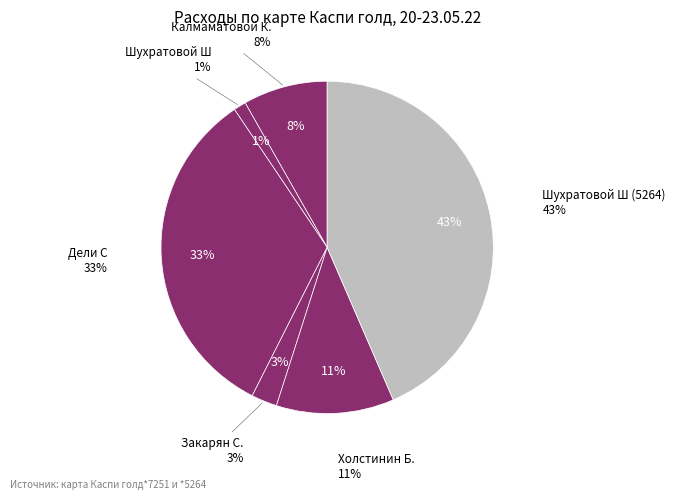

Rank the categories by value from highest to lowest.

Шухратовой Ш (5264), Дели С, Холстинин Б., Калмаматовой К., Закарян С., Шухратовой Ш